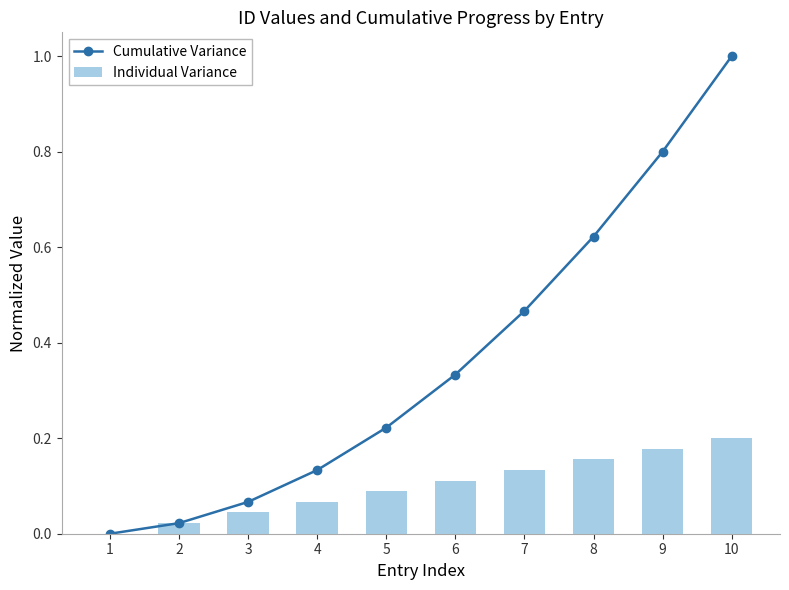

The Individual Variance series shows 0.1 at 4. True or false?

False